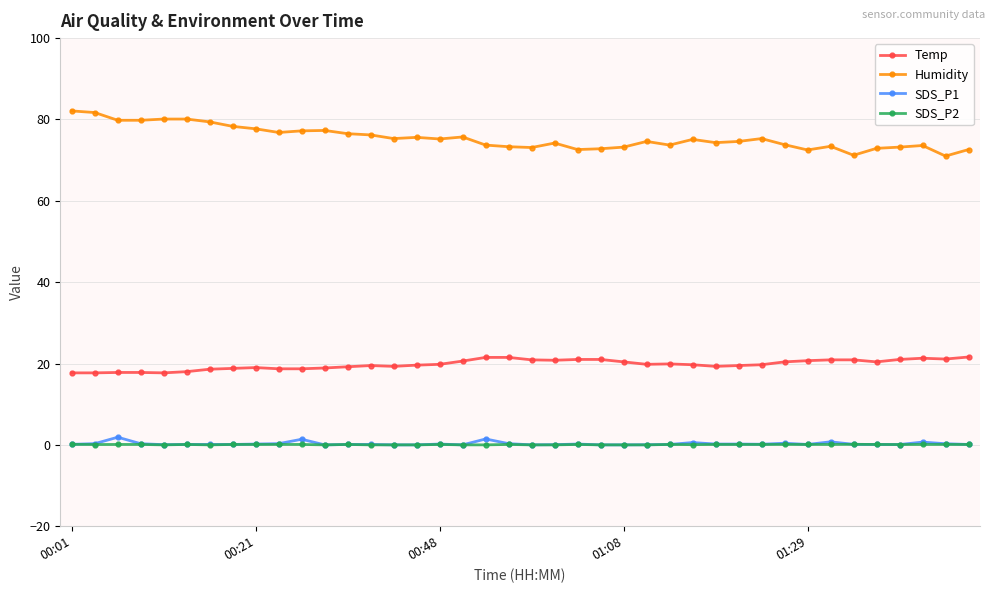

Which series has the largest total across all categories?

Humidity